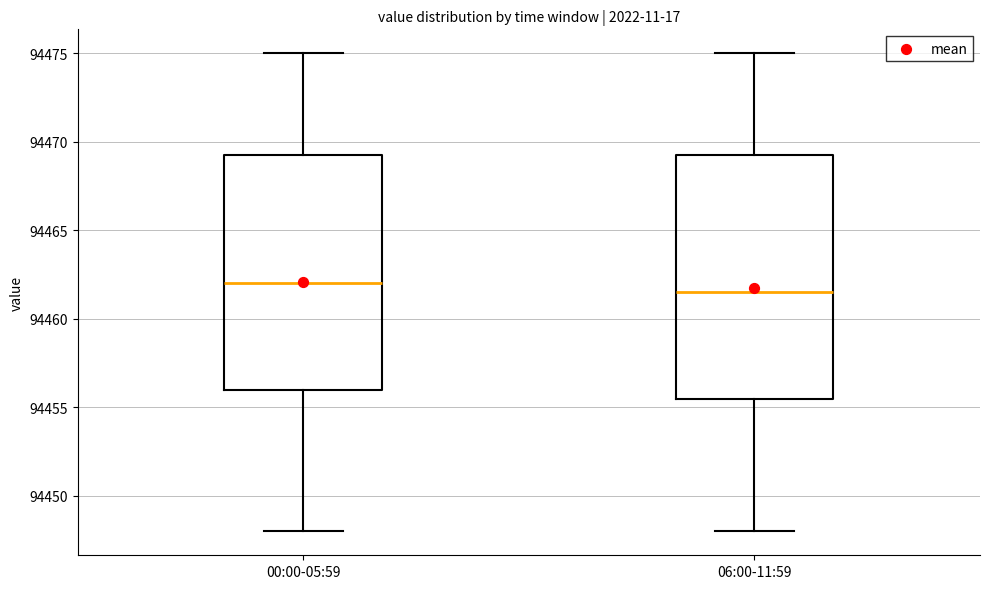

Comparing the boxes themselves (not the whiskers), which one is the tallest?

06:00-11:59